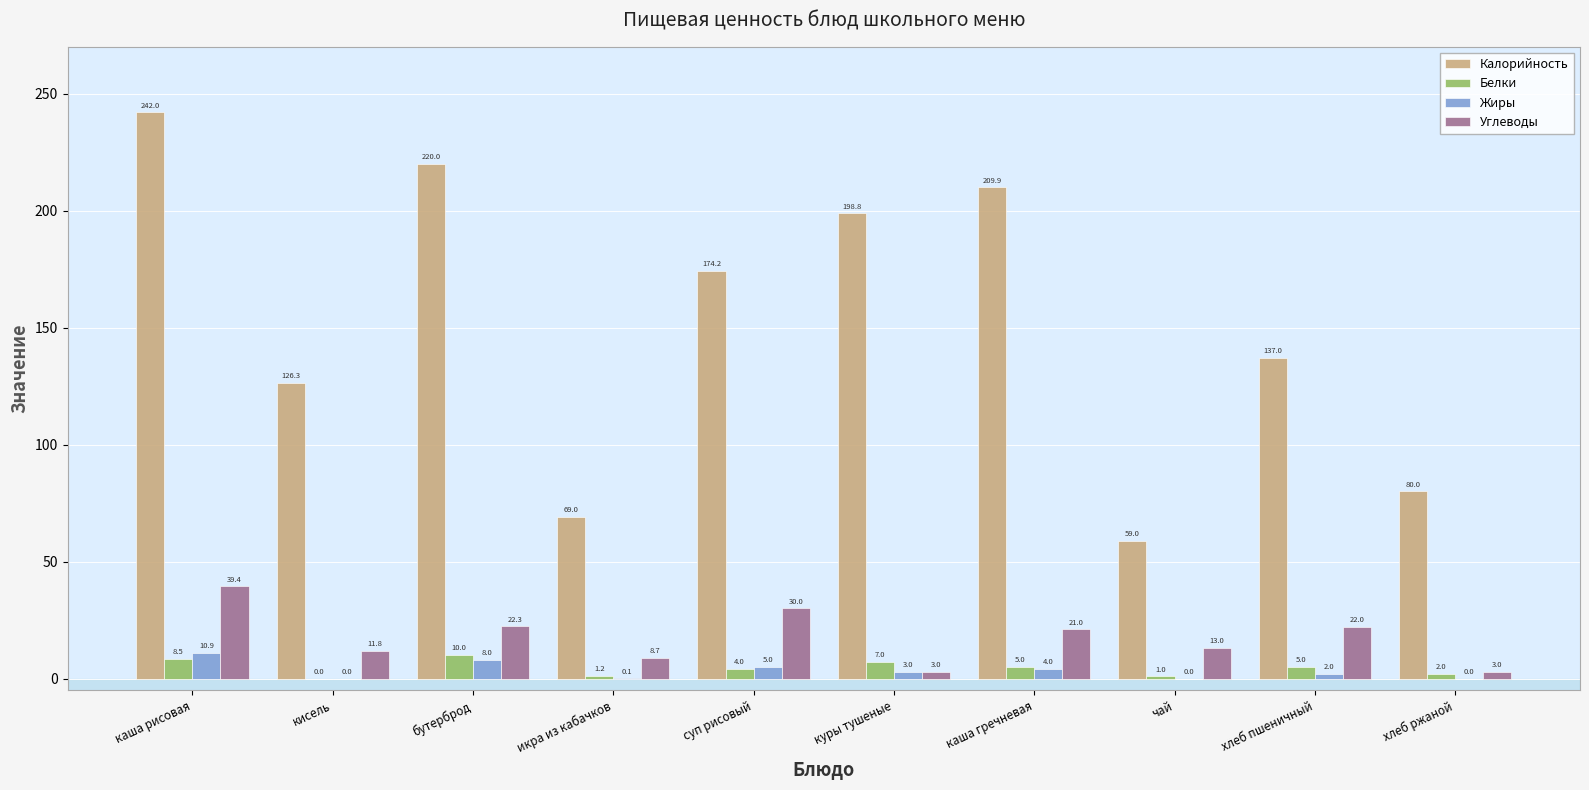

True or false: Жиры has a value of 3.0 at куры тушеные.

True